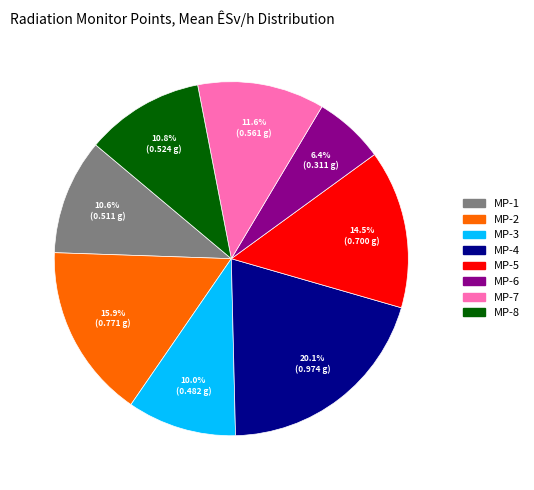

Combined, what portion of the pie is MP-5 and MP-8?

25.3%